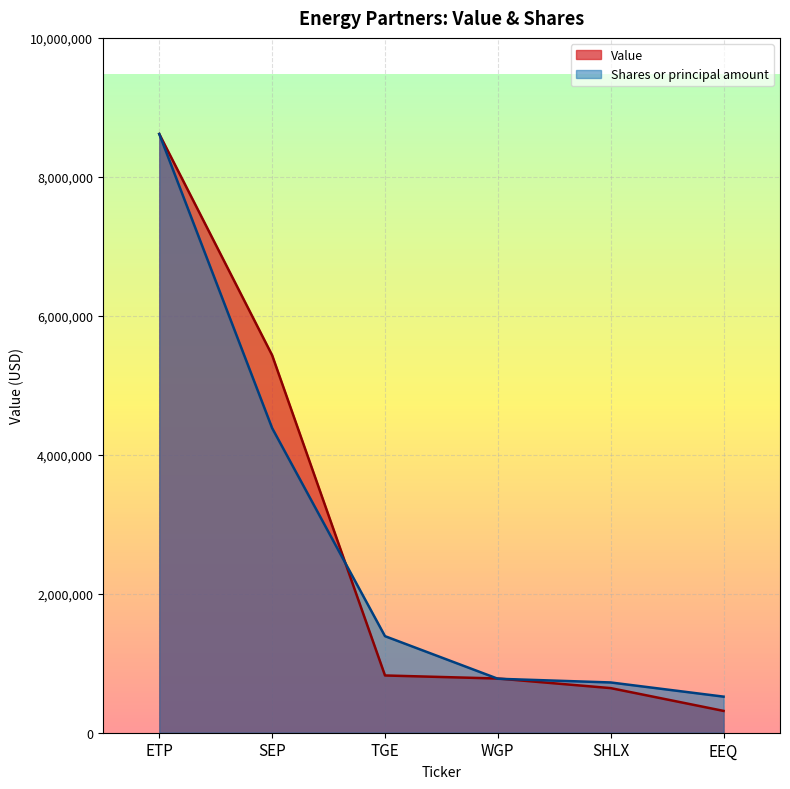

What is the total value across all series at ETP?

17234000.0